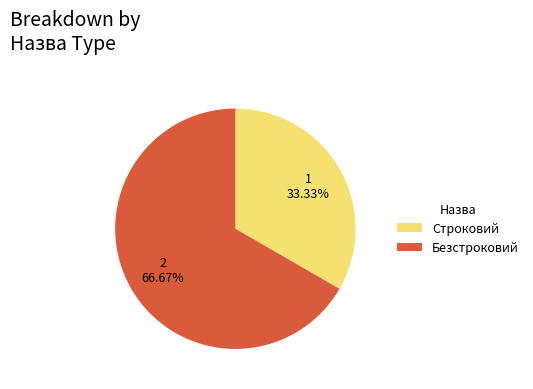

To the nearest percent, what is the combined percentage of Строковий and Безстроковий?

100%